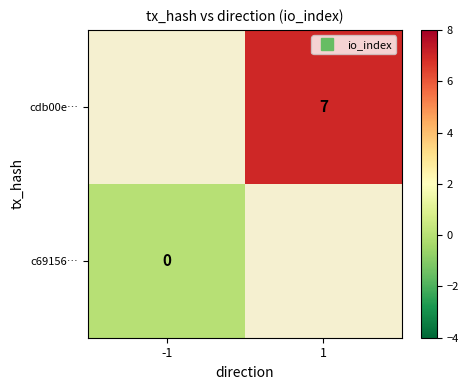

At which label is c69156… closest to 0?

-1